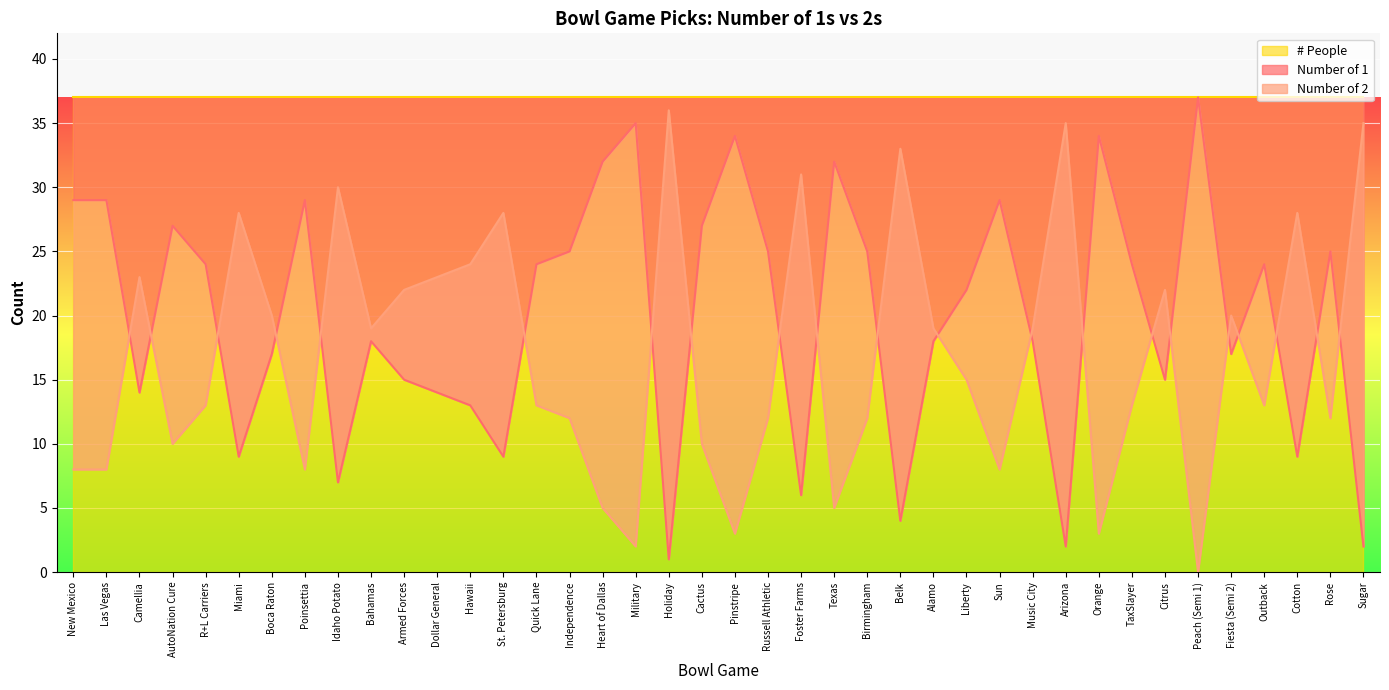

What is the difference between the maximum and minimum values in the Number of 1 series?

36